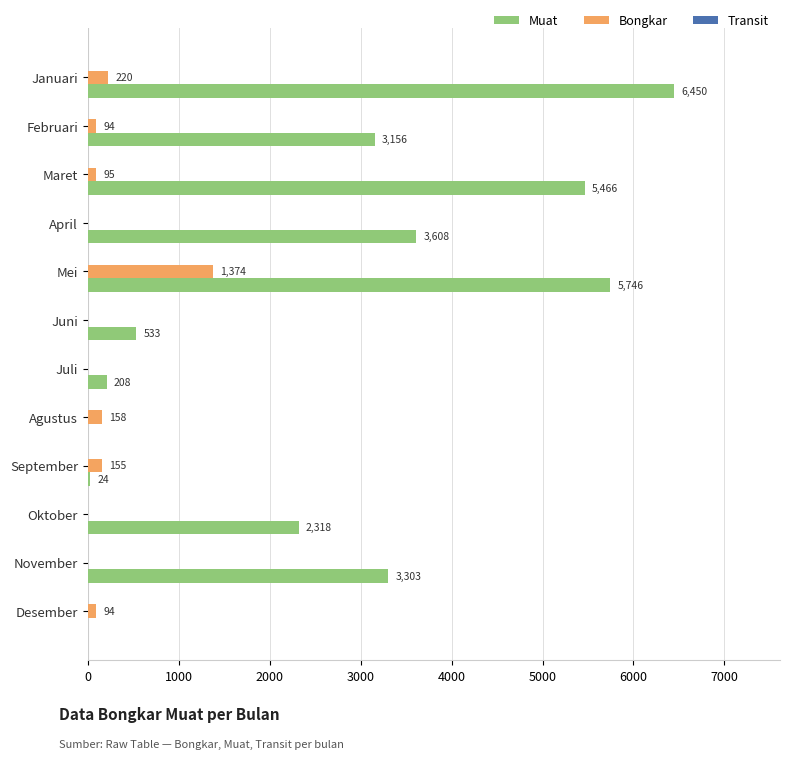

Which series changed the most between Agustus and Oktober?

Muat